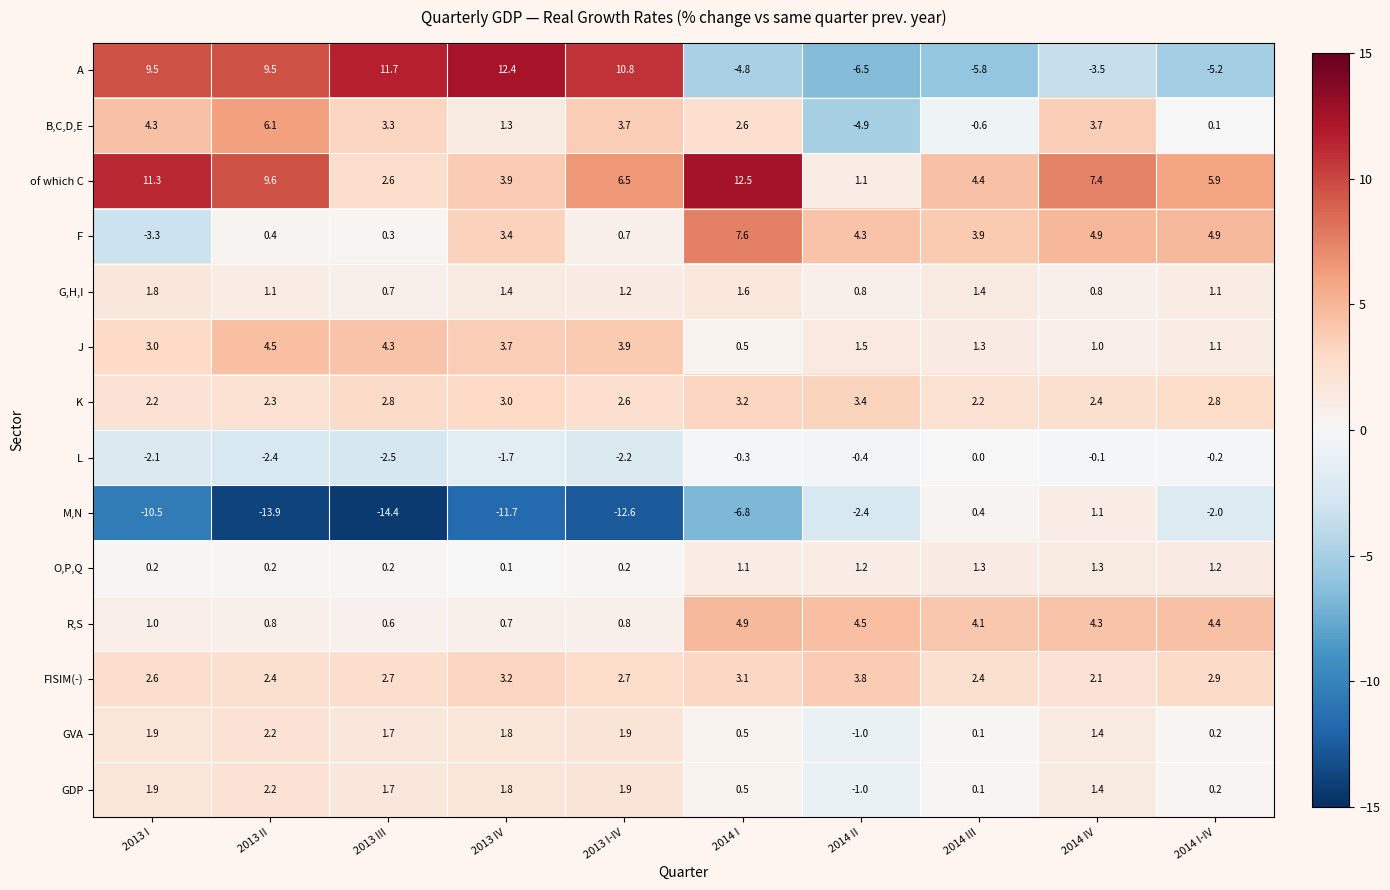

What is the sum of all F values?

27.1